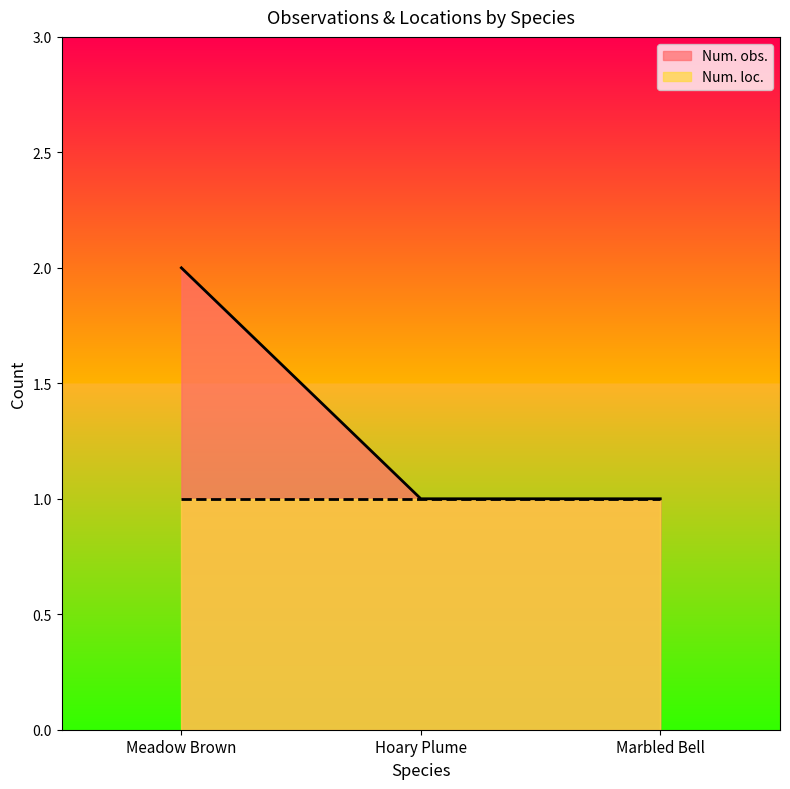

Reading left to right, list all the values displayed in this chart.

2	1	1